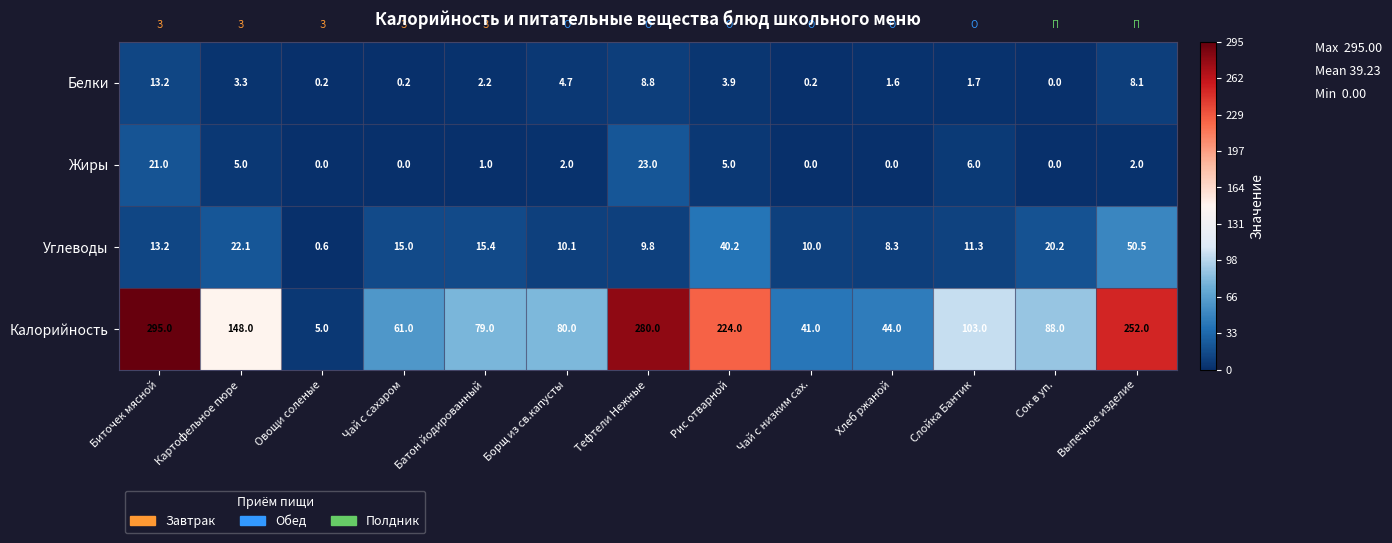

What is the highest value of the Жиры series?

23.0